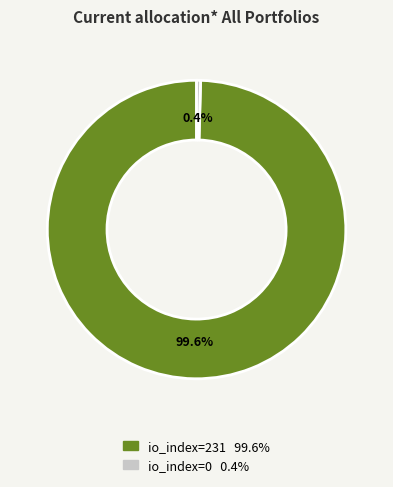

To the nearest percent, what is the difference between the largest and smallest slice percentages?

100%